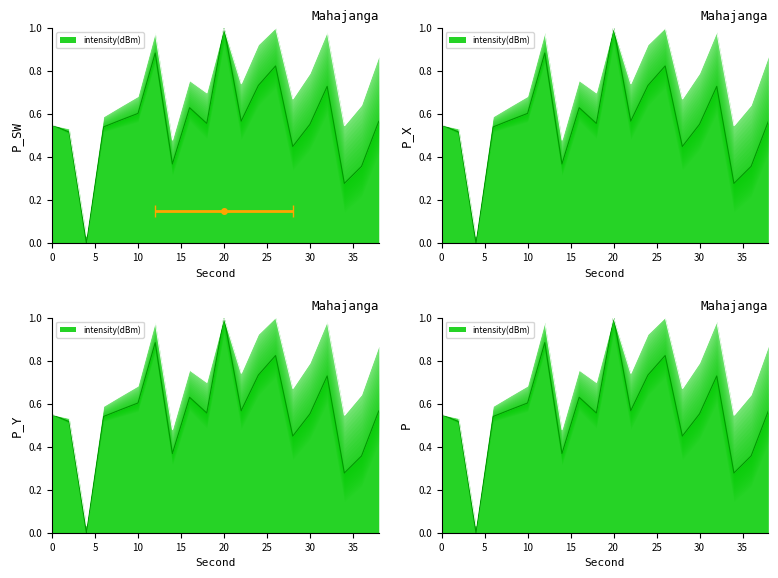

Reading right to left, list all the values displayed in this chart.

38=0.6	36=0.4	34=0.3	32=0.7	30=0.6	28=0.4	26=0.8	24=0.7	22=0.6	20=1.0	18=0.6	16=0.6	14=0.4	12=0.9	10=0.6	8=0.6	6=0.5	4=0.0	2=0.5	0=0.5